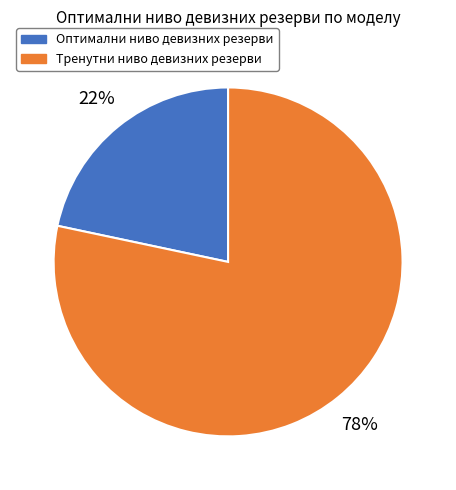

To the nearest percent, what percentage of the pie is Тренутни ниво девизних резерви?

78%